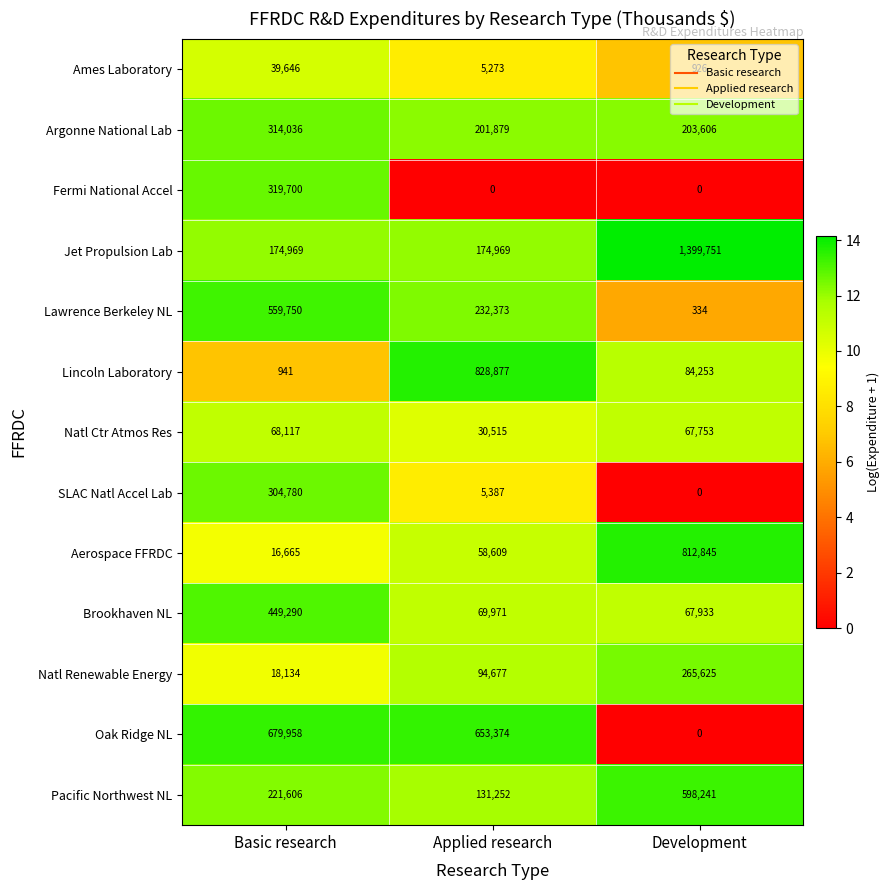

What is the difference between the highest and lowest values at Development?

1399751